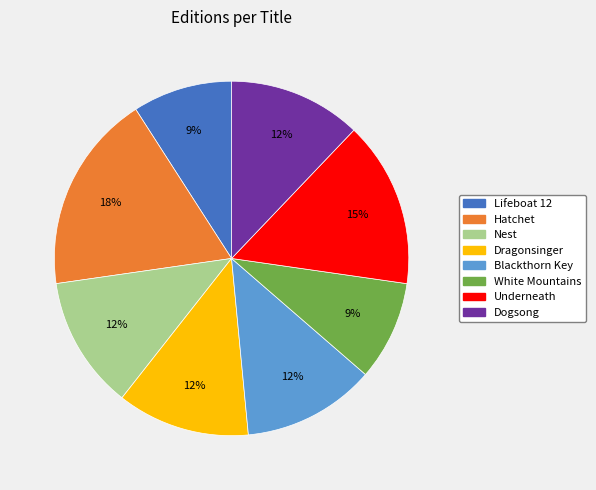

Do Underneath and Blackthorn Key together represent more than half of the pie?

No